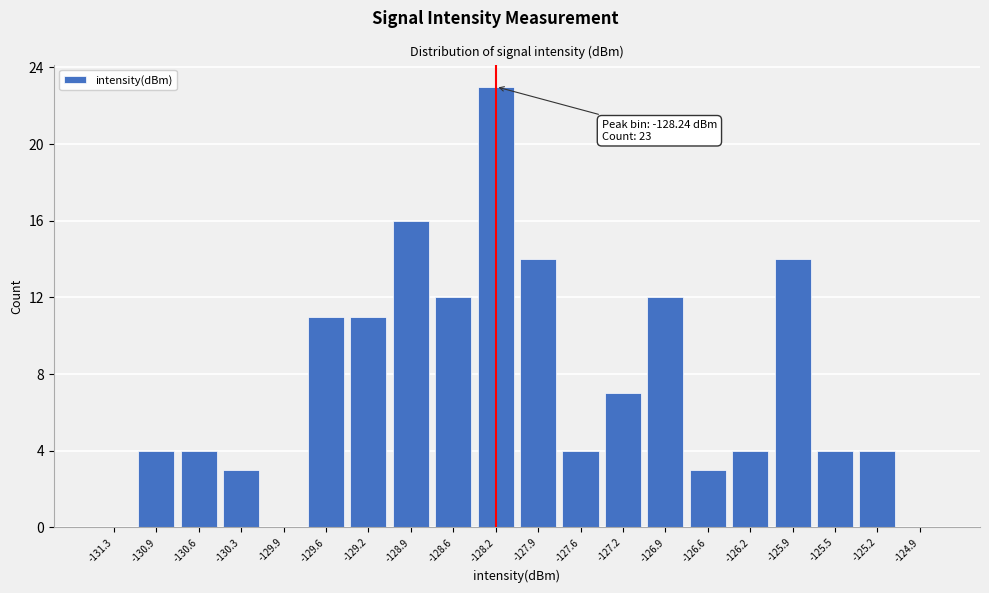

Reading left to right, what are all the values shown in this chart?

-131.3=0	-130.9=4	-130.6=4	-130.3=3	-129.9=0	-129.6=11	-129.2=11	-128.9=16	-128.6=12	-128.2=23	-127.9=14	-127.6=4	-127.2=7	-126.9=12	-126.6=3	-126.2=4	-125.9=14	-125.5=4	-125.2=4	-124.9=0